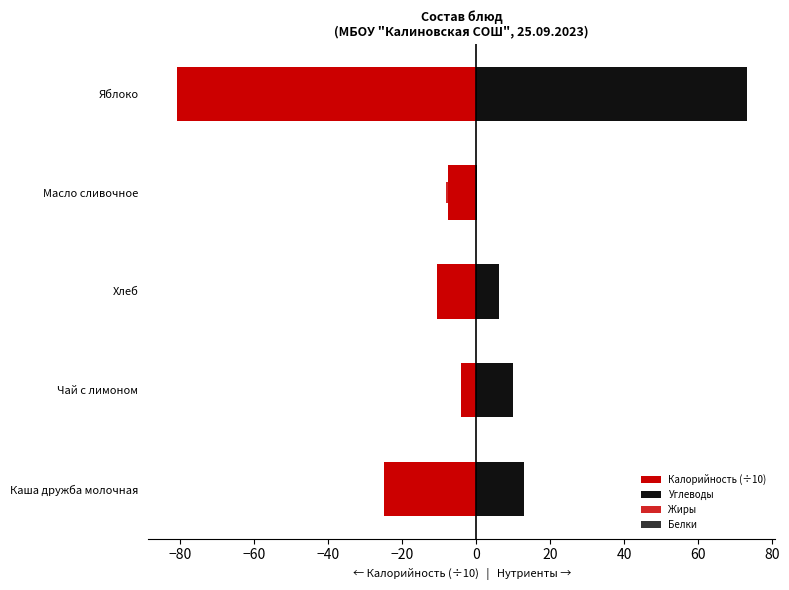

Which series has the largest total across all categories?

Углеводы